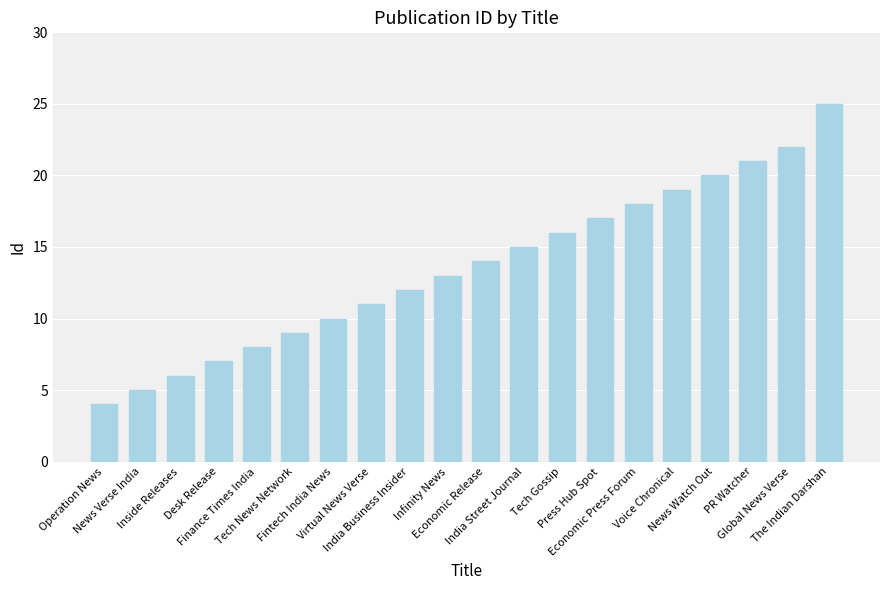

What position from the right is Tech Gossip?

8